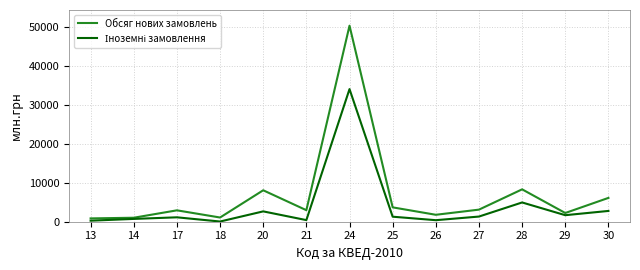

What is the total value across all series at 29?

3922.8